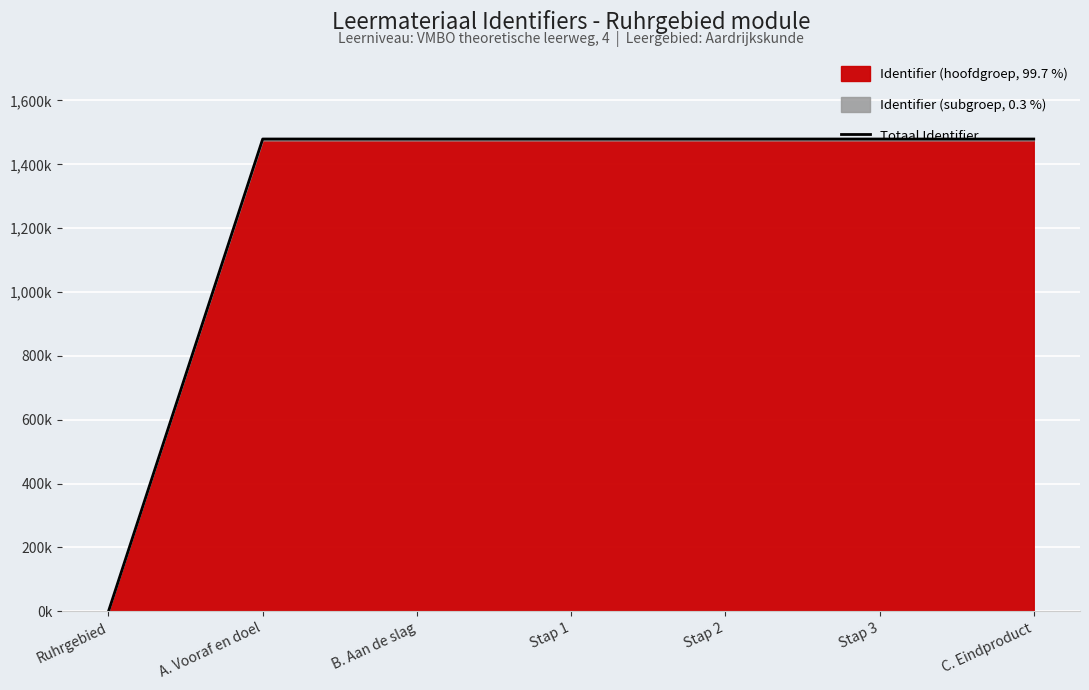

What is the average value?

1268.0